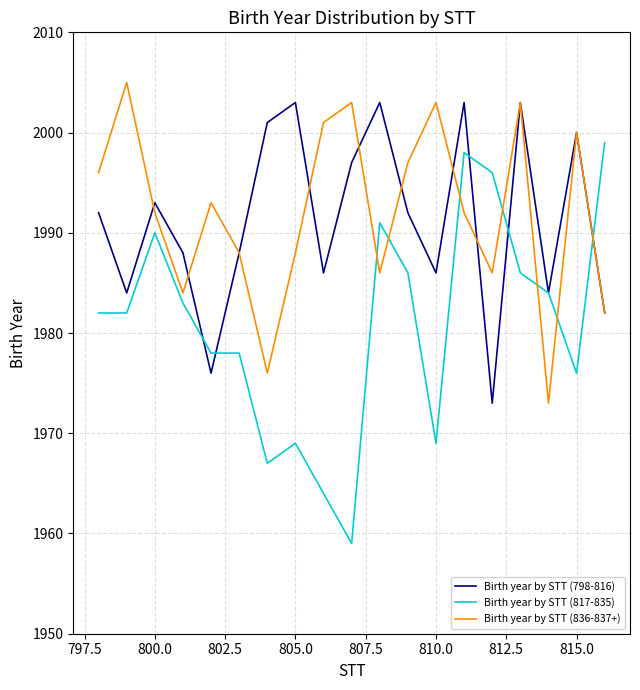

What is the lowest value of the Birth year by STT (836-837+) series?

1973